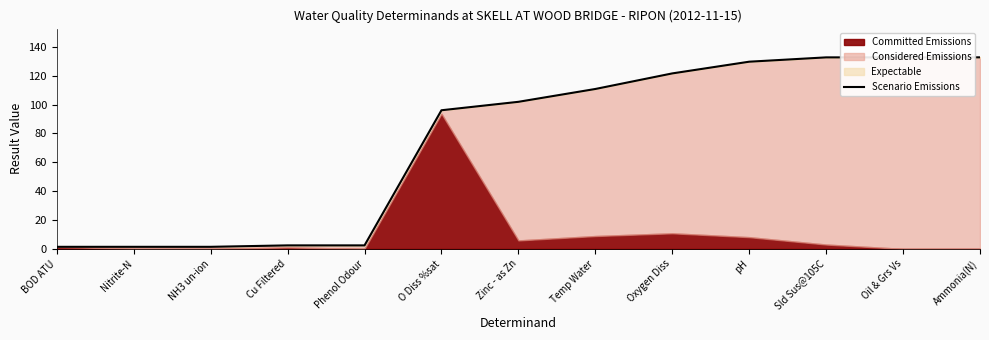

What is the difference between the values at BOD ATU and Ammonia(N)?

131.4